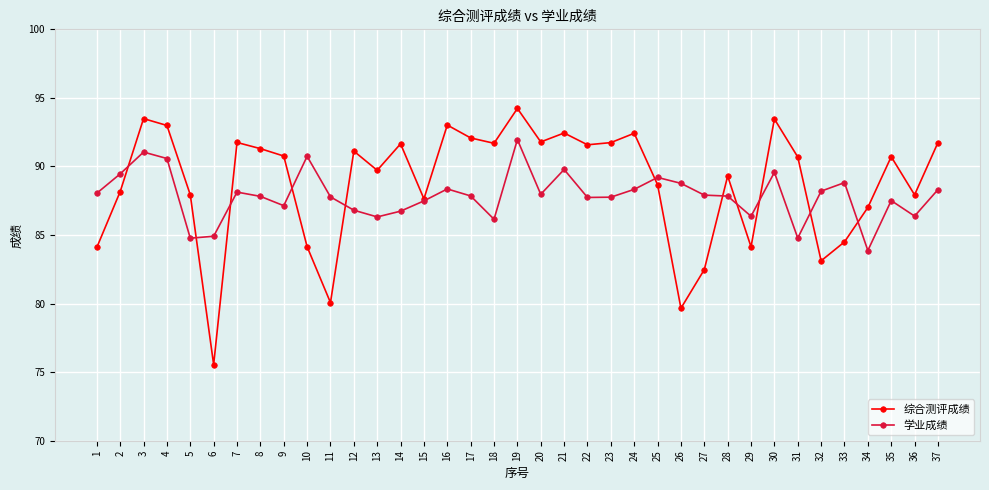

What value does the 综合测评成绩 series have at 34?

87.0